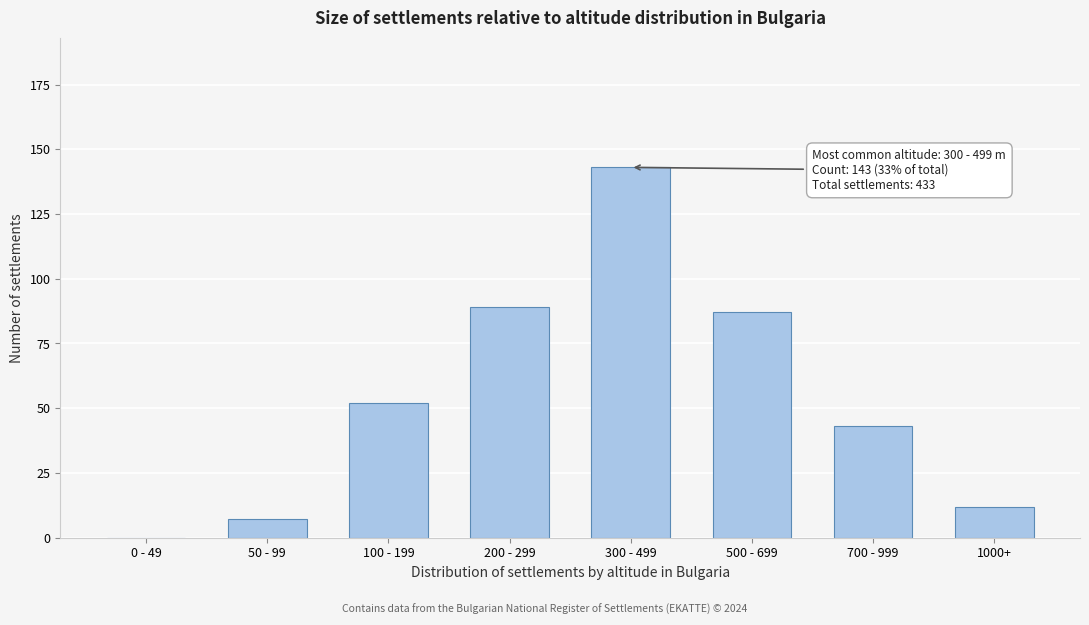

Reading left to right, extract all data points from this chart.

0 - 49=0	50 - 99=7	100 - 199=52	200 - 299=89	300 - 499=143	500 - 699=87	700 - 999=43	1000+=12